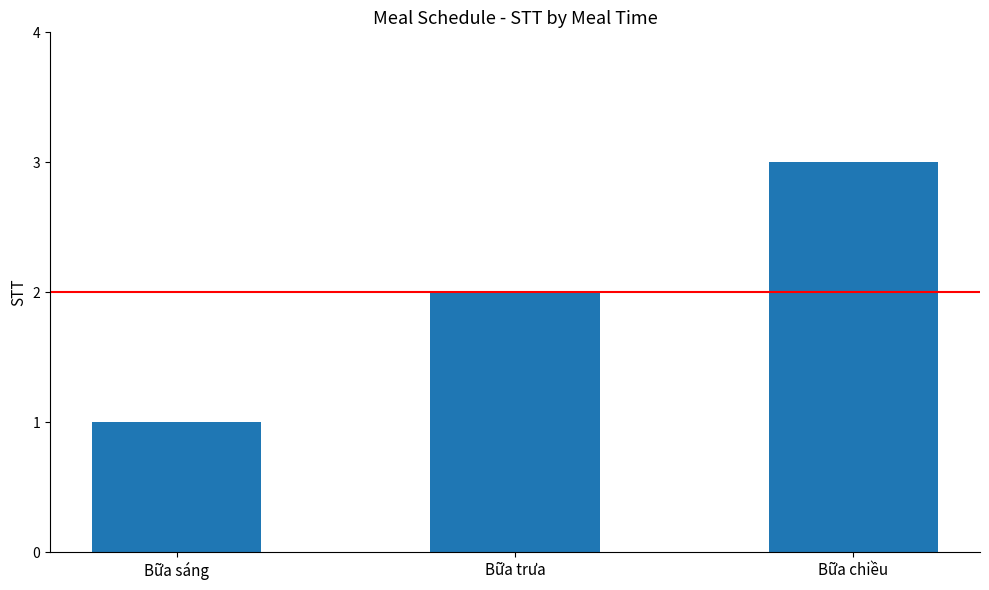

Which category has the highest value across all series?

Bữa chiều